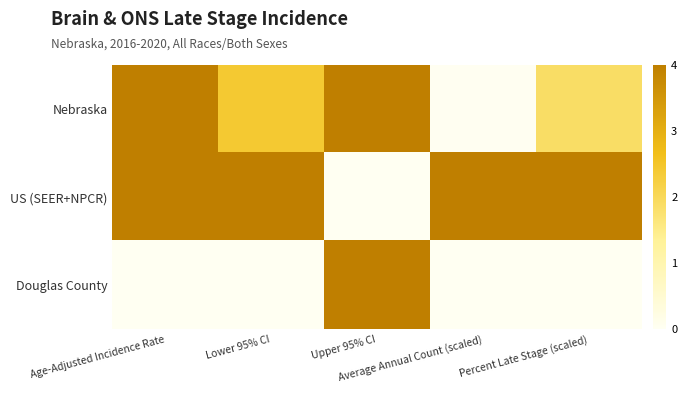

At how many categories does at least one series exceed 0?

5